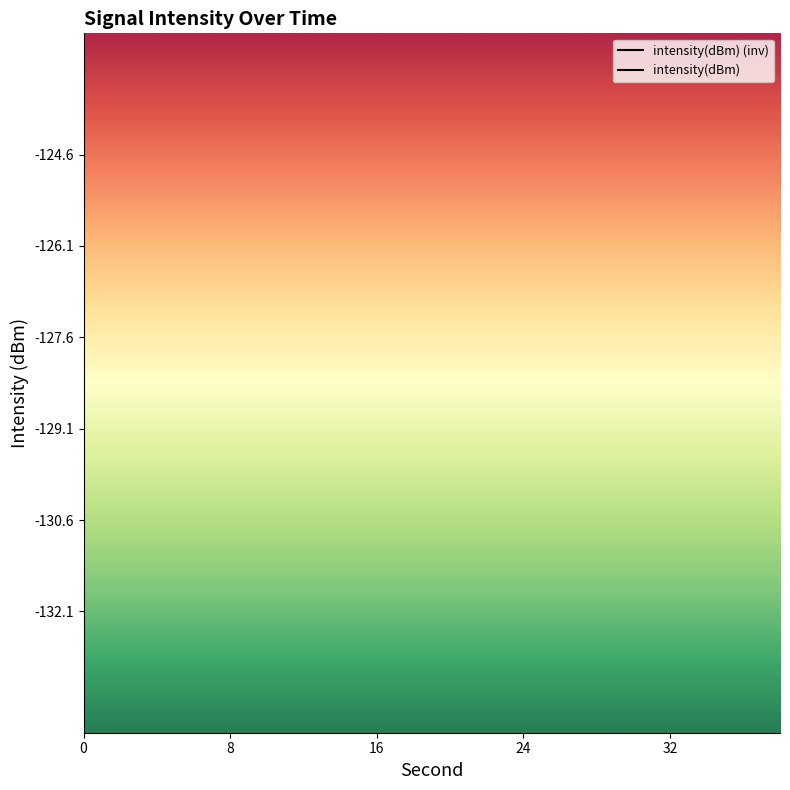

List the series in order of their overall mean, lowest first.

intensity(dBm), intensity(dBm) (inv)